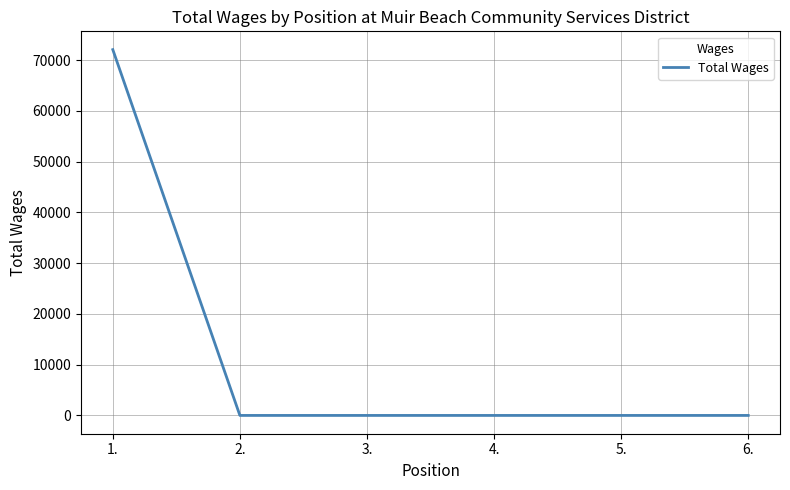

Reading left to right, what are all the values shown in this chart?

72069	0	0	0	0	0